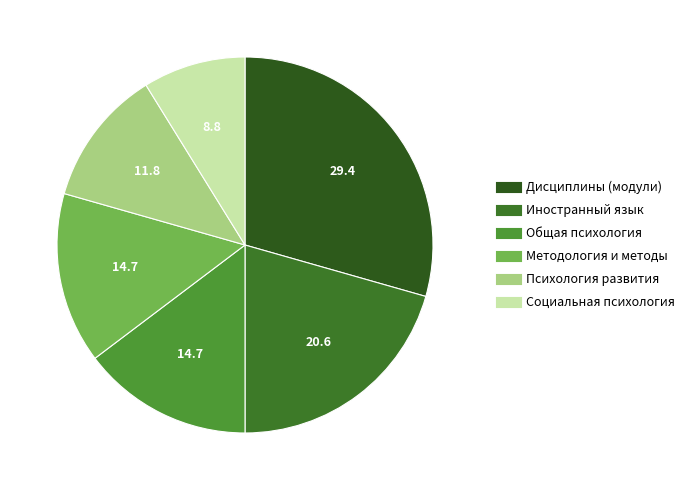

Does any single category account for the majority?

No